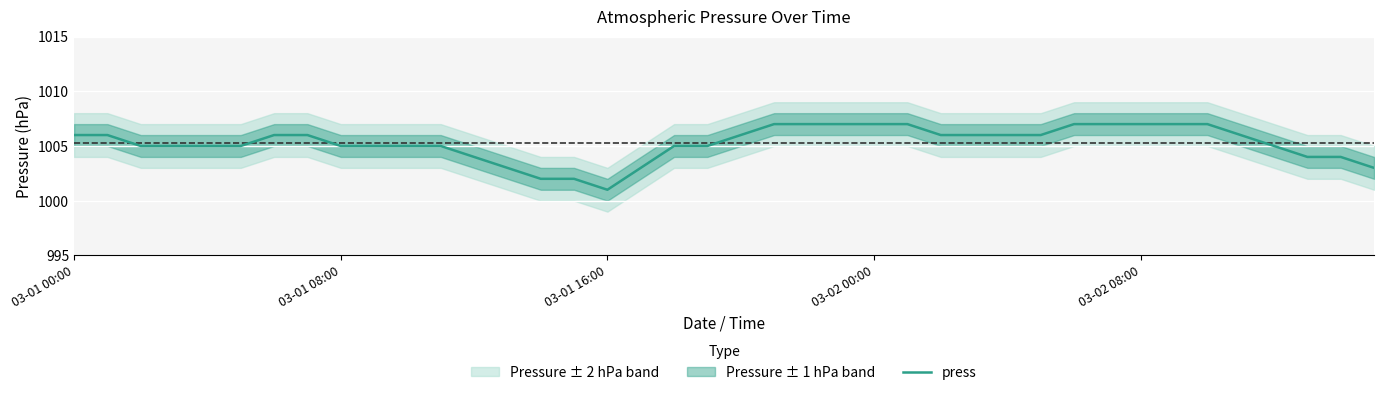

Read the value at 15.

1002